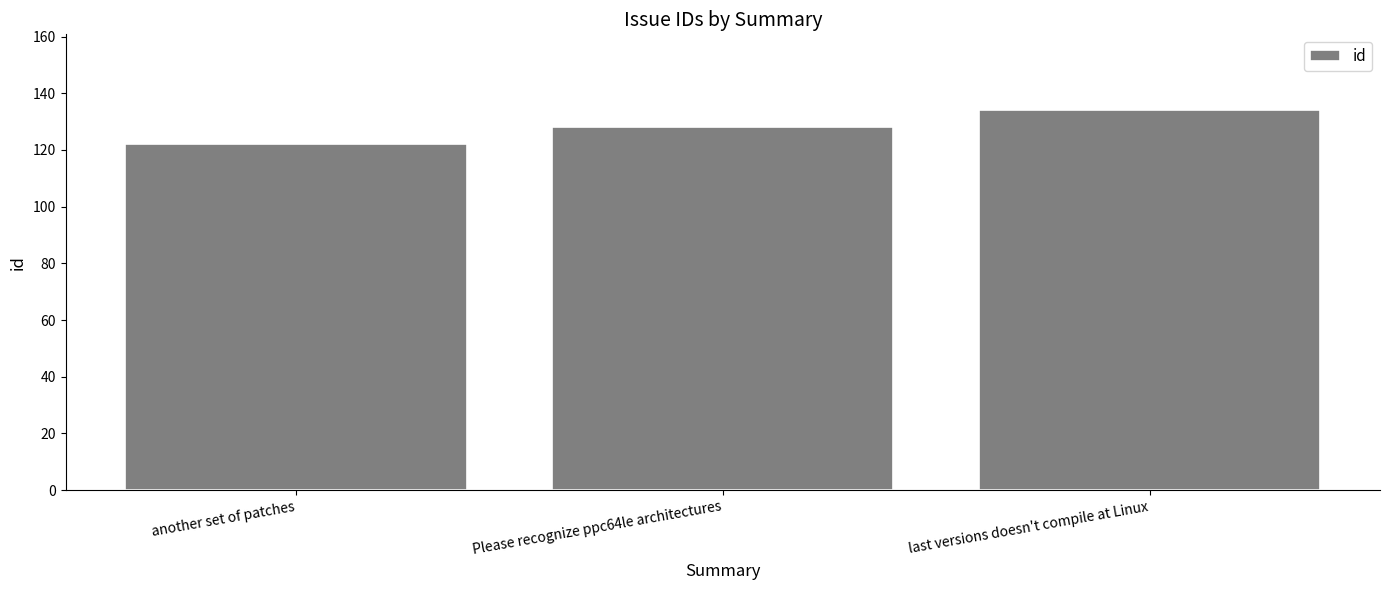

Are the bars horizontal?

No